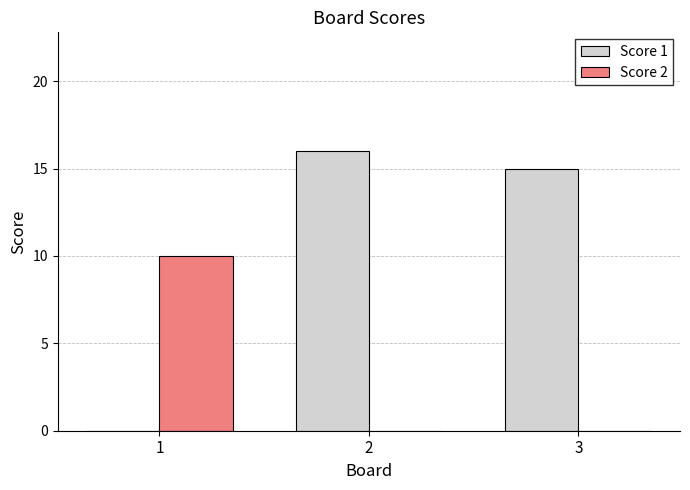

What is the sum of the Score 1 values at 3 and 1?

15